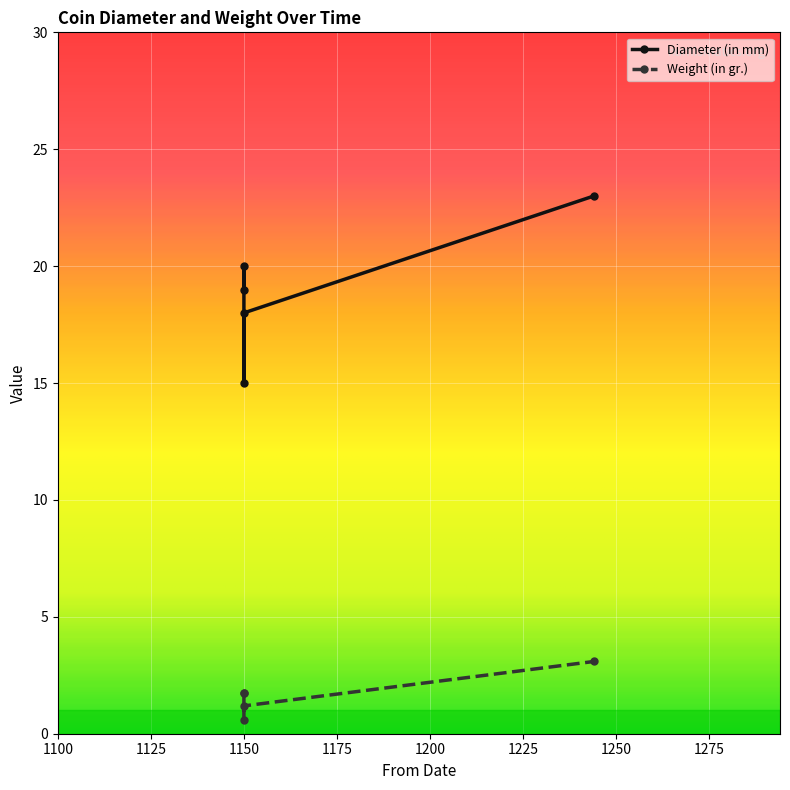

Count the Diameter (in mm) values in the range 18 to 20.

3